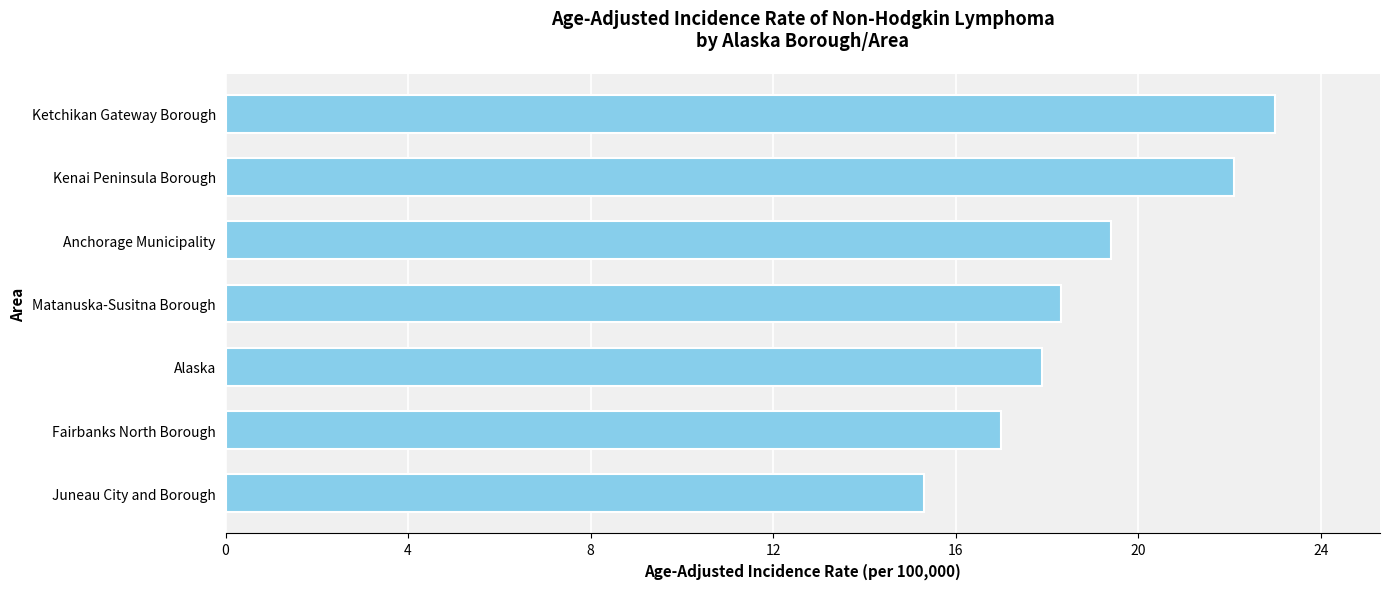

What is the sum of all values?

133.0